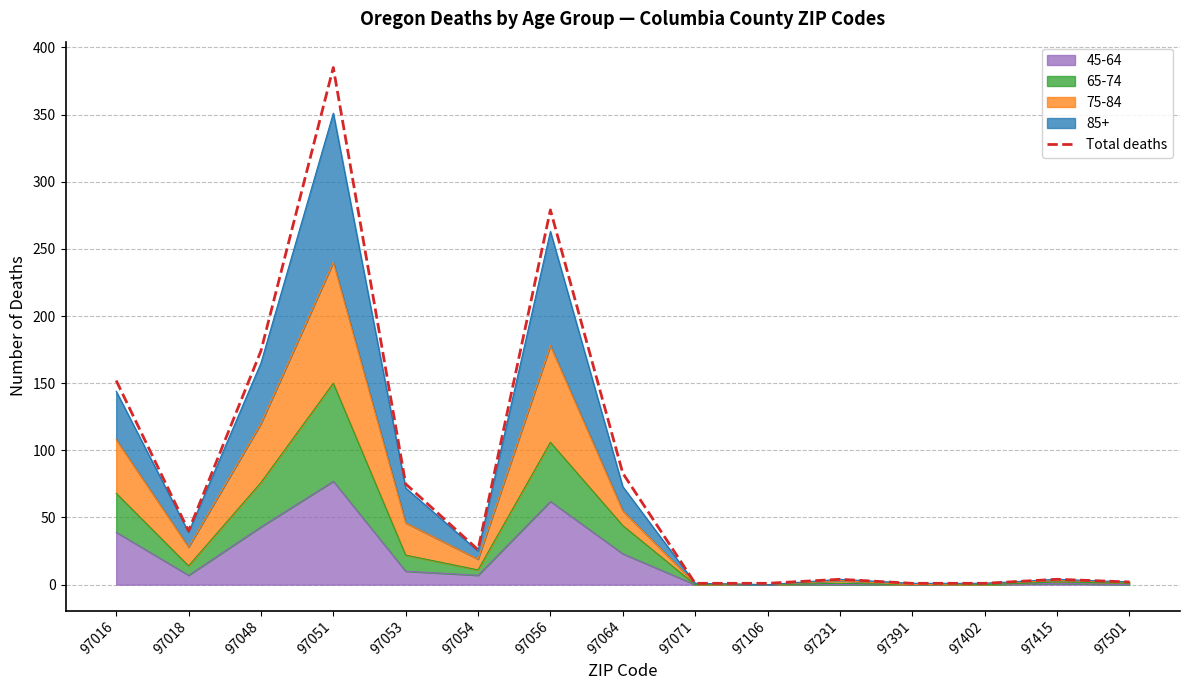

True or false: the data shows 3 at 97415.

False